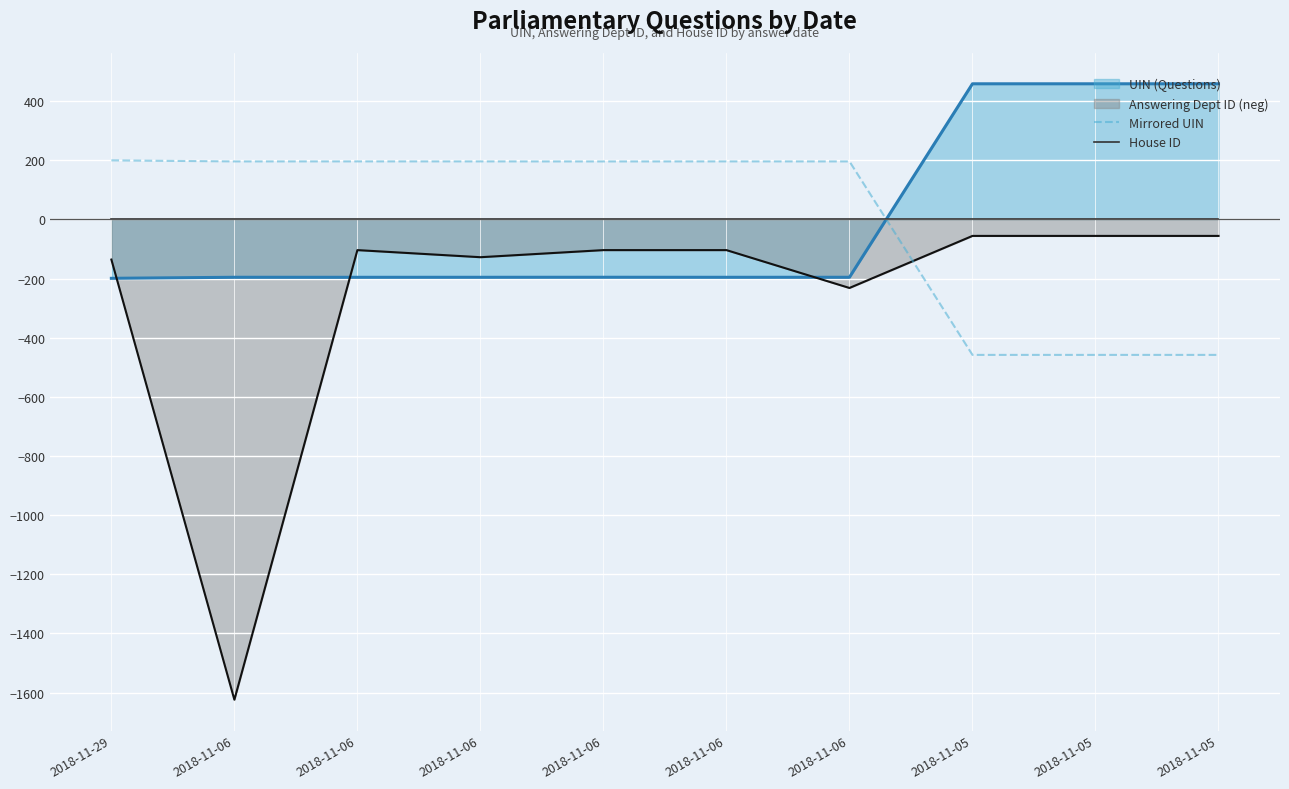

How many intersections are there between Mirrored UIN and House ID?

1